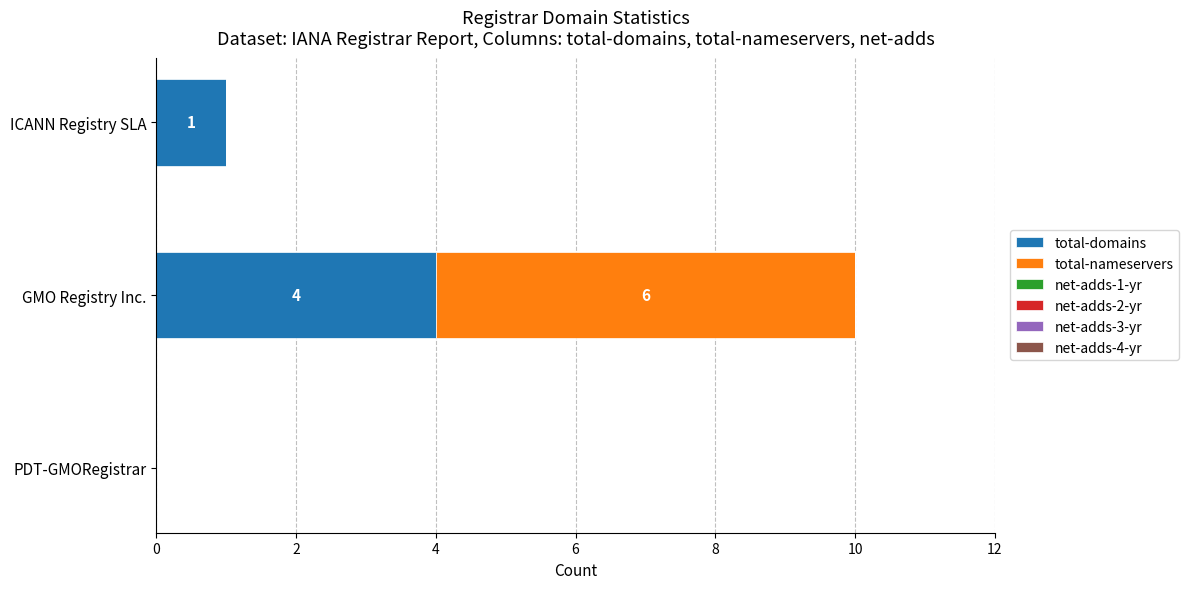

True or false: total-domains has a value of 1 at ICANN Registry SLA.

True